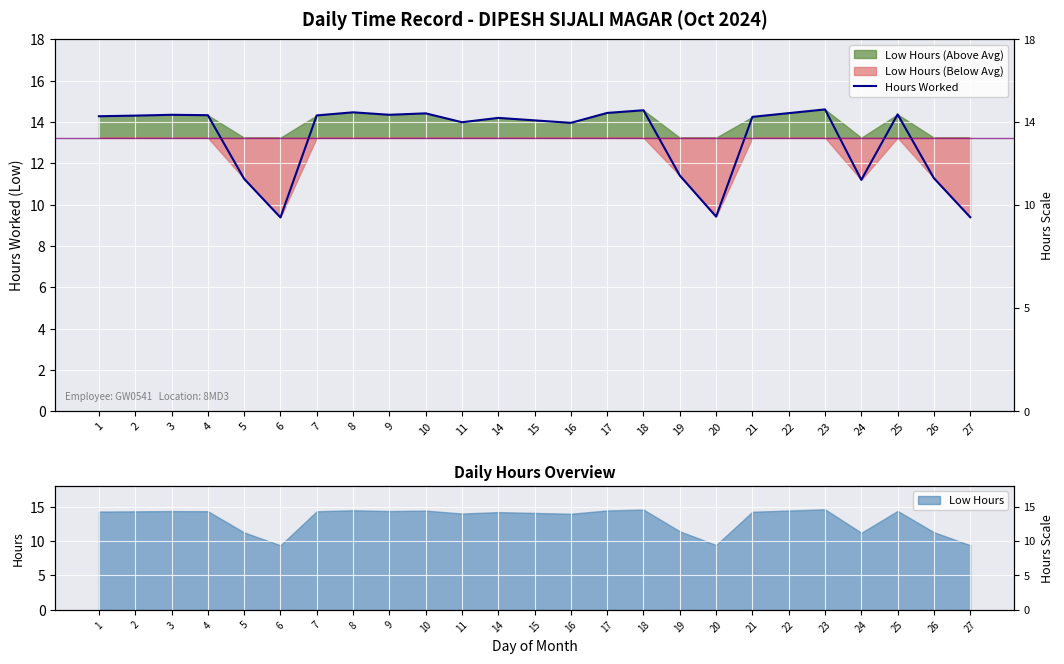

Reading left to right, list all the values displayed in this chart.

1=14.3	2=14.3	3=14.3	4=14.3	5=11.2	6=9.4	7=14.3	8=14.5	9=14.3	10=14.4	11=14.0	14=14.2	15=14.1	16=14.0	17=14.4	18=14.6	19=11.4	20=9.4	21=14.2	22=14.4	23=14.6	24=11.2	25=14.4	26=11.3	27=9.4